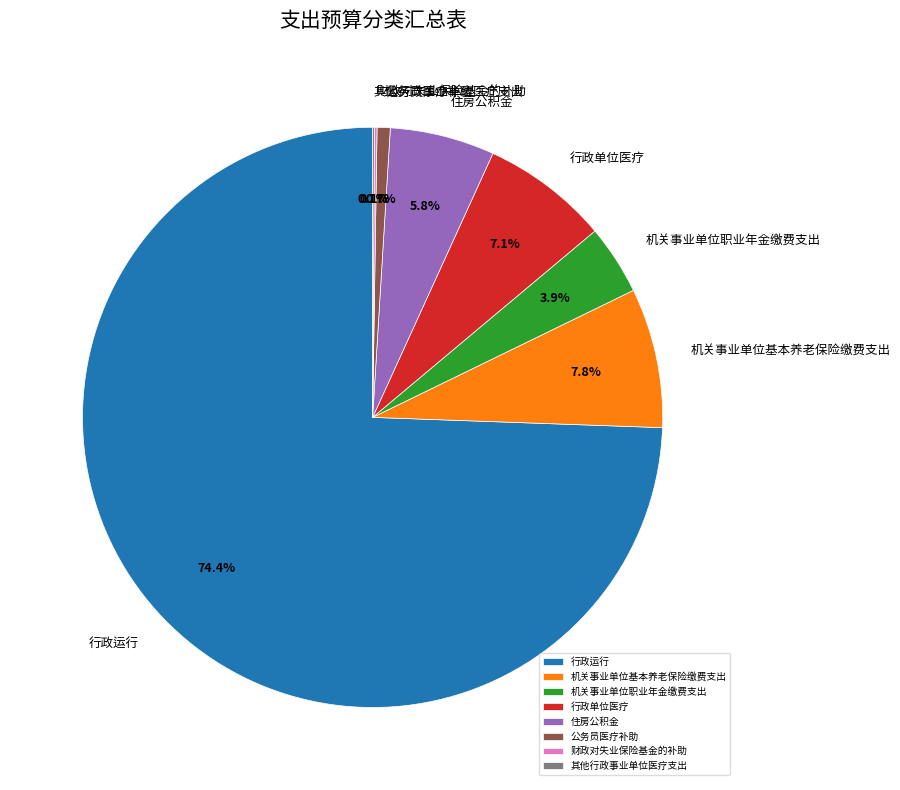

To the nearest percent, what portion does 公务员医疗补助 represent?

1%